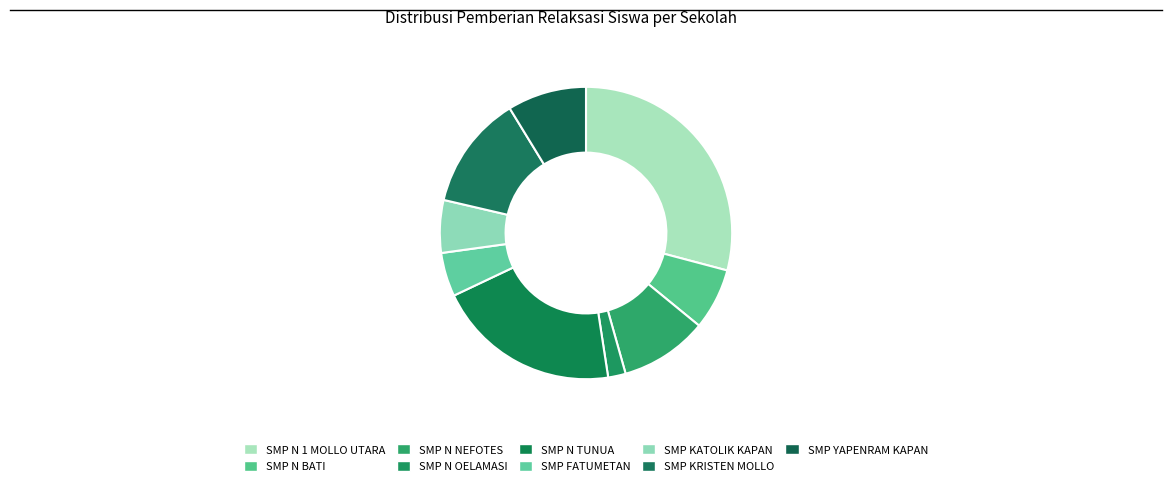

Which slice is the smallest?

SMP N OELAMASI